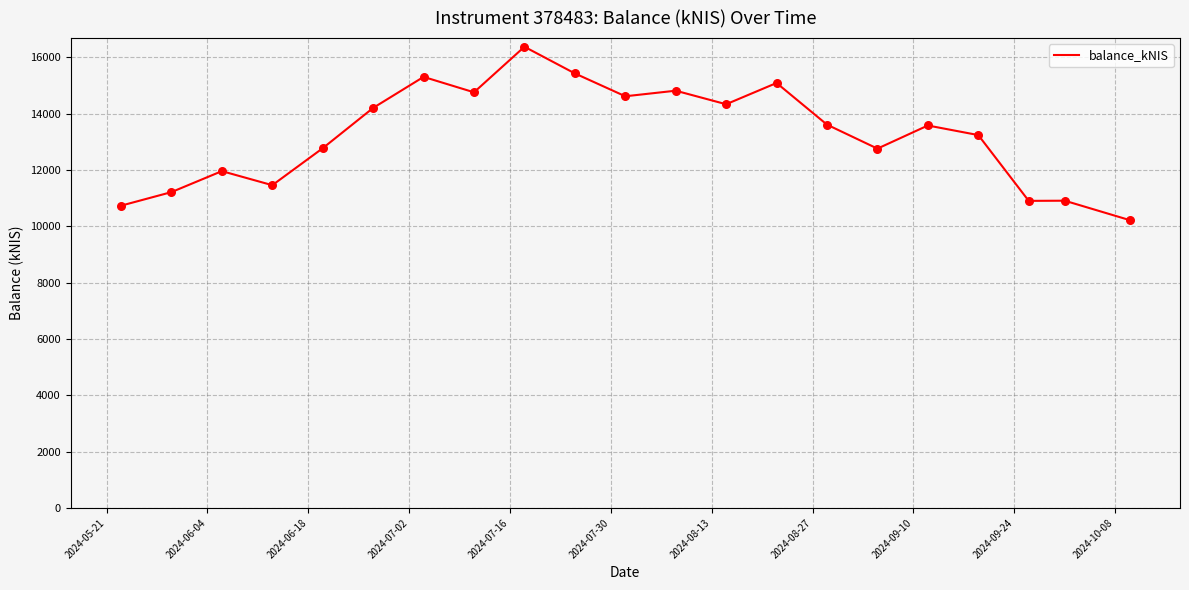

What is the difference between the maximum and minimum values?

6155.7